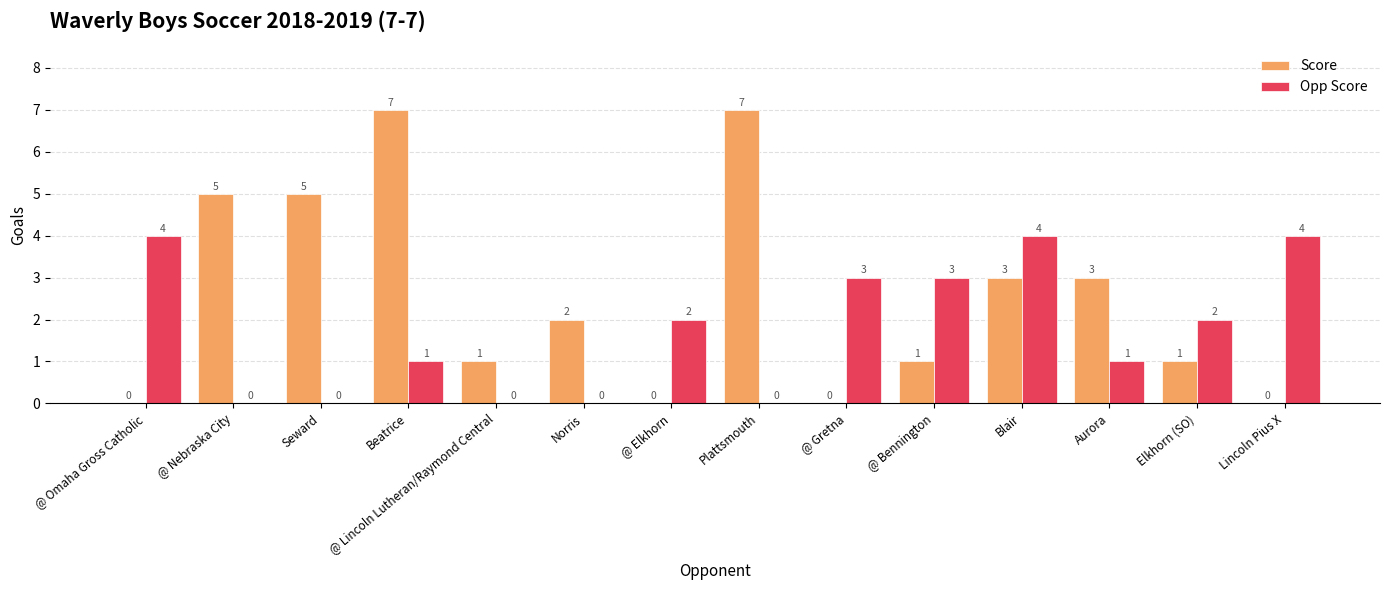

Is it true that Opp Score equals 4 at Blair?

True